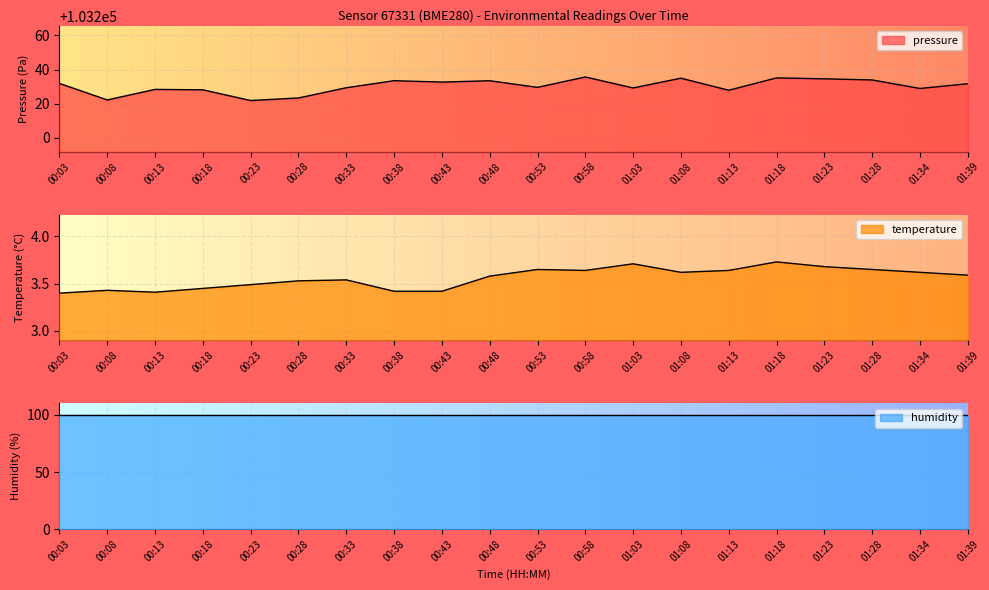

Where is temperature nearest to the value 3?

00:03